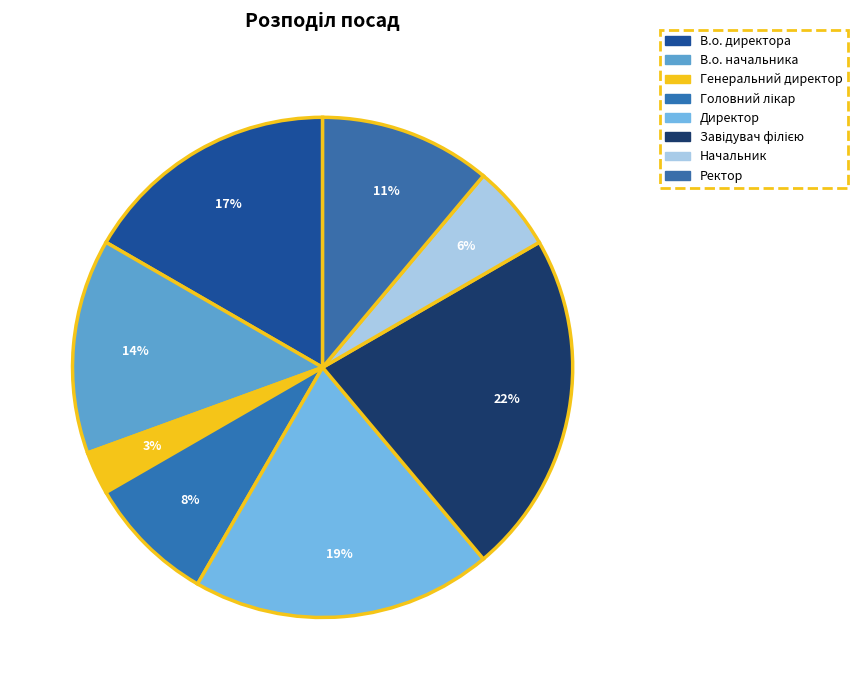

Between Директор and Начальник, which is larger?

Директор